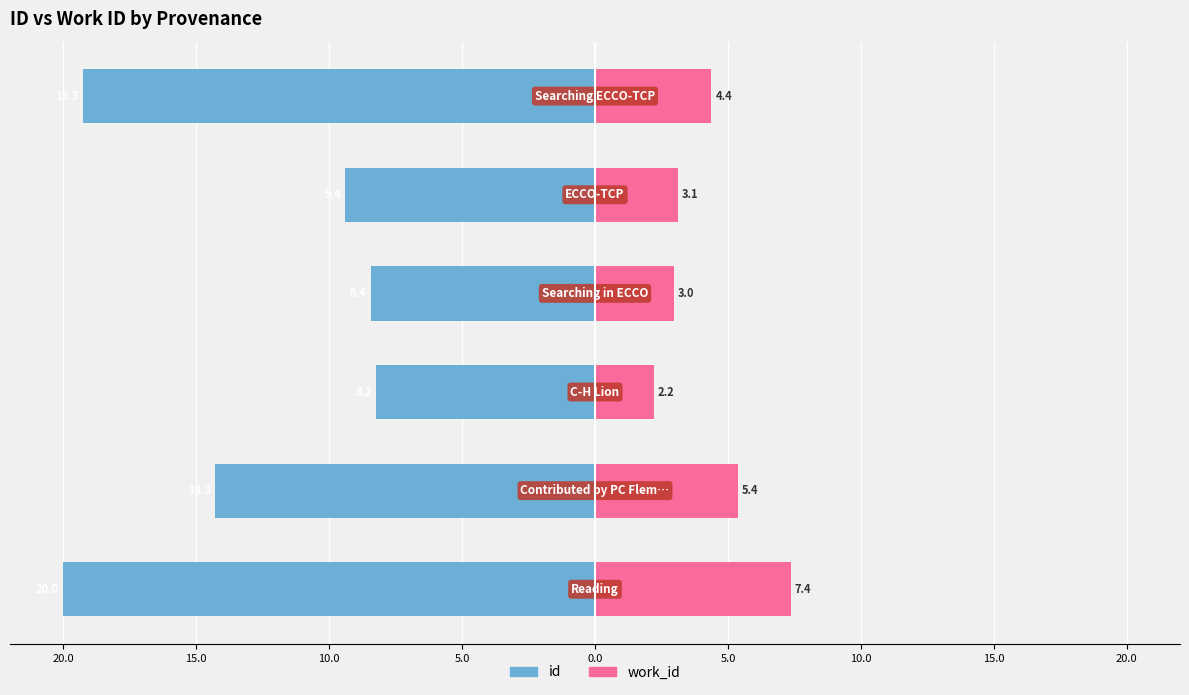

Reading left to right, what are all the values shown in this chart?

id: 20.0=-20.0	15.0=-14.3	10.0=-8.2	5.0=-8.4	0.0=-9.4	5.0=-19.3
work_id: 20.0=7.4	15.0=5.4	10.0=2.2	5.0=3.0	0.0=3.1	5.0=4.4